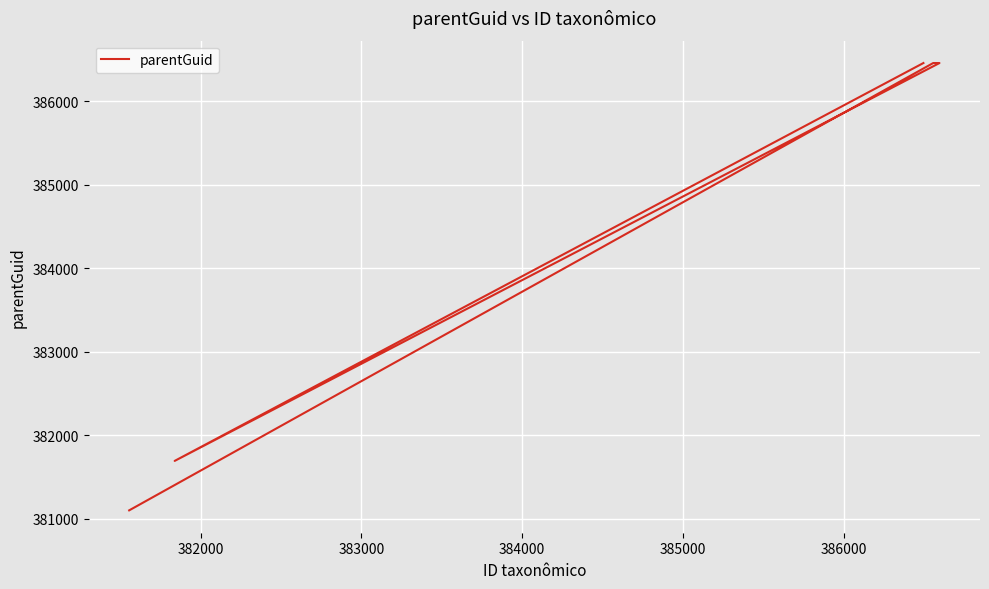

How many interior local valleys (lower than both neighbors) does the data have?

1